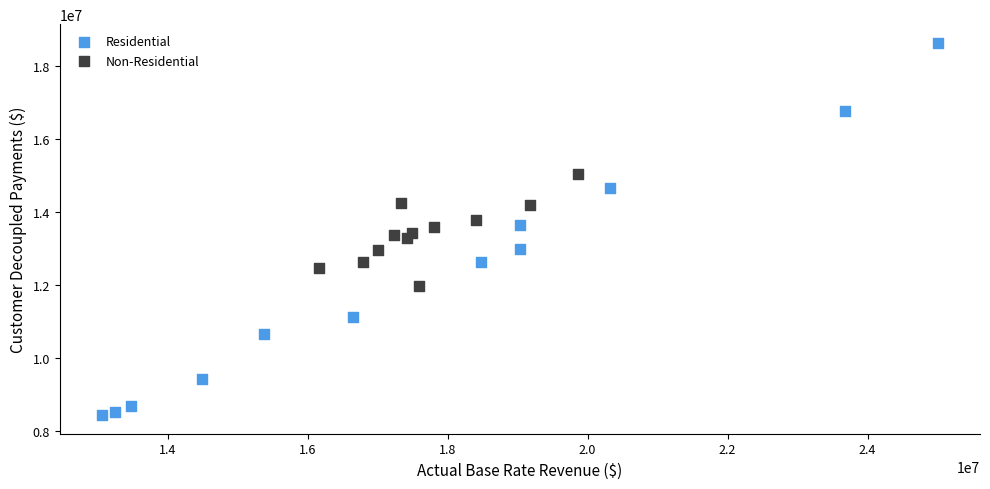

Which series reaches the minimum Y coordinate?

Residential